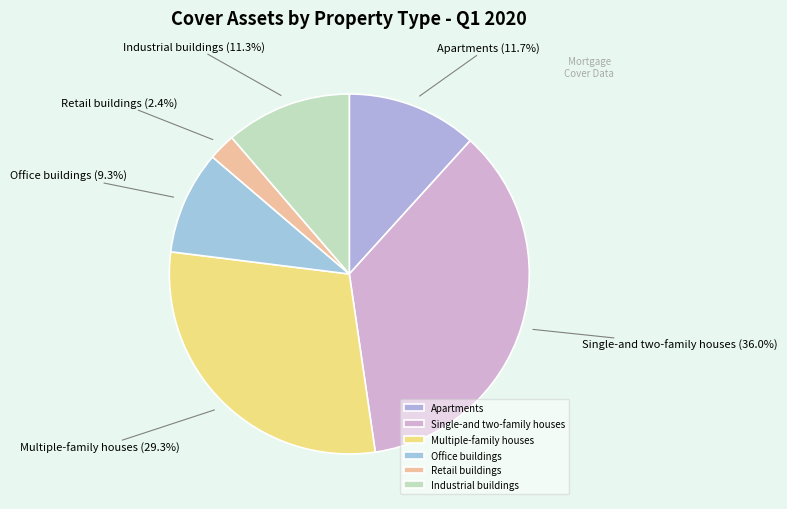

To the nearest percent, what percentage of the pie is Industrial buildings?

11%